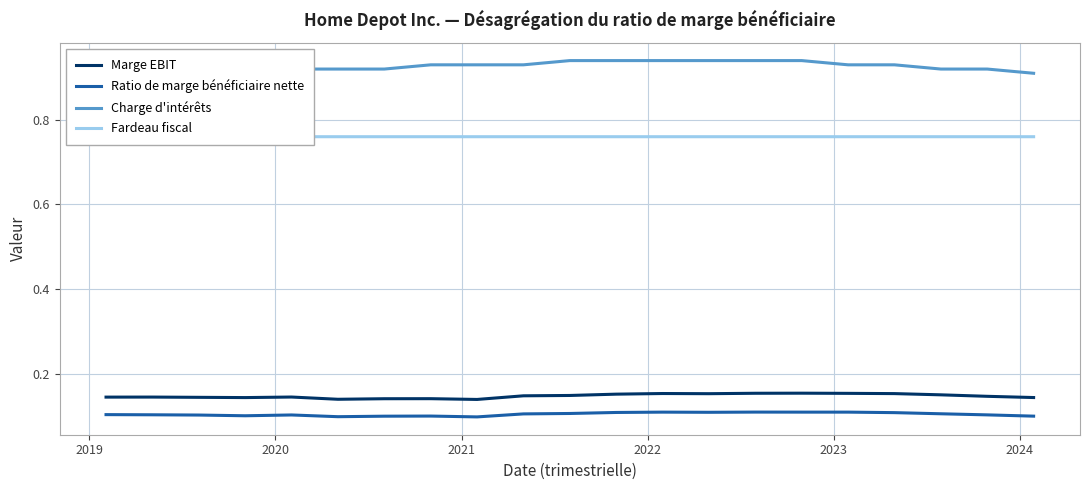

Is it true that Marge EBIT equals 0.1 at 19?

False